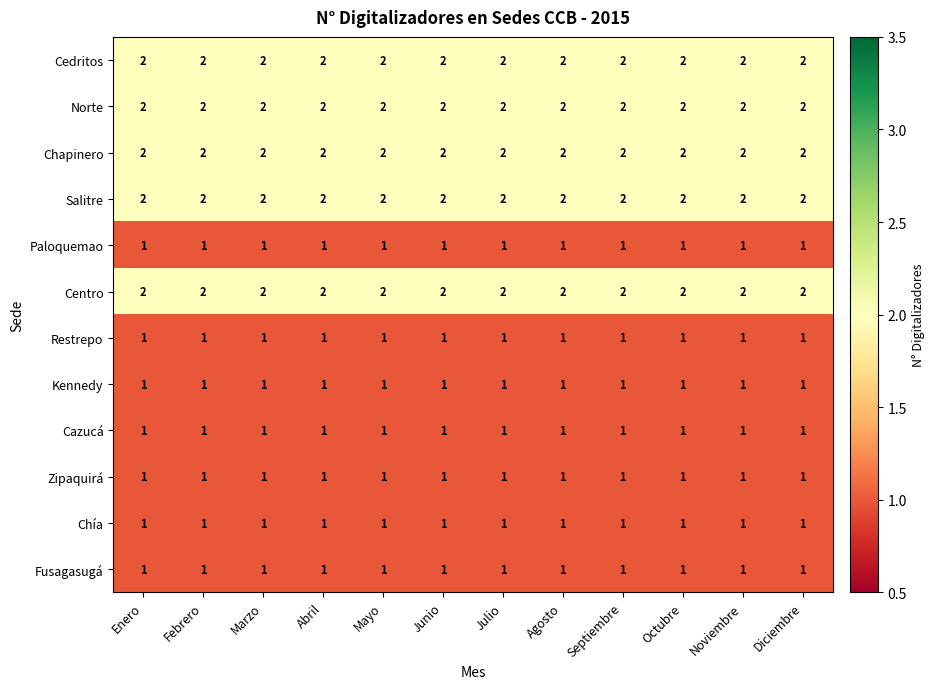

What is the spread (max minus min) of values at Noviembre?

1